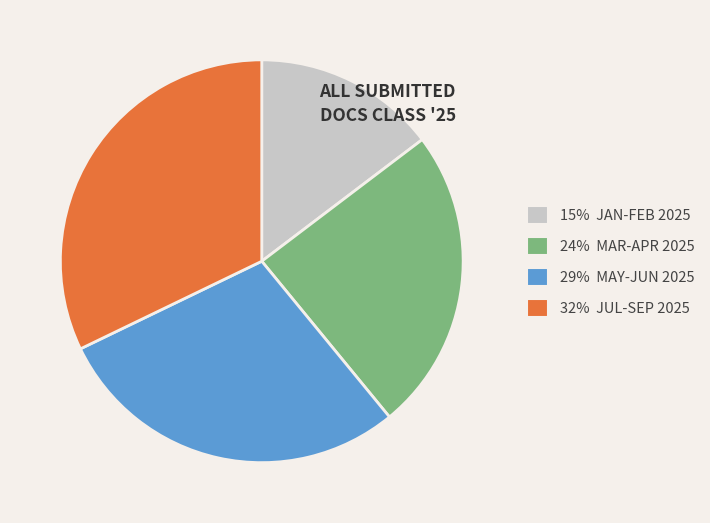

Is 15% JAN-FEB 2025 the majority of the pie?

No